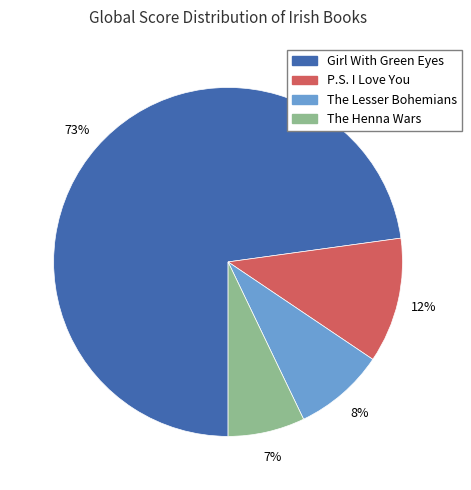

How many slices are in this pie chart?

4